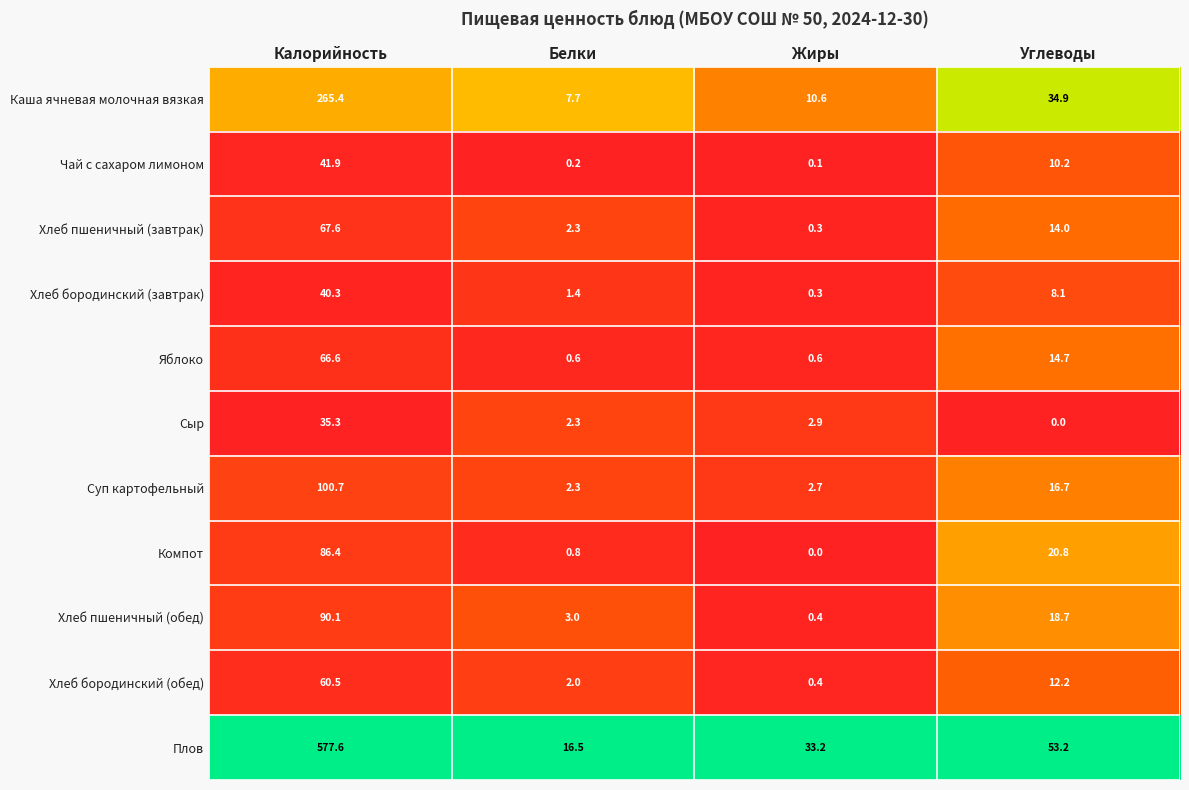

Between Белки and Жиры, which series saw the biggest shift?

Плов